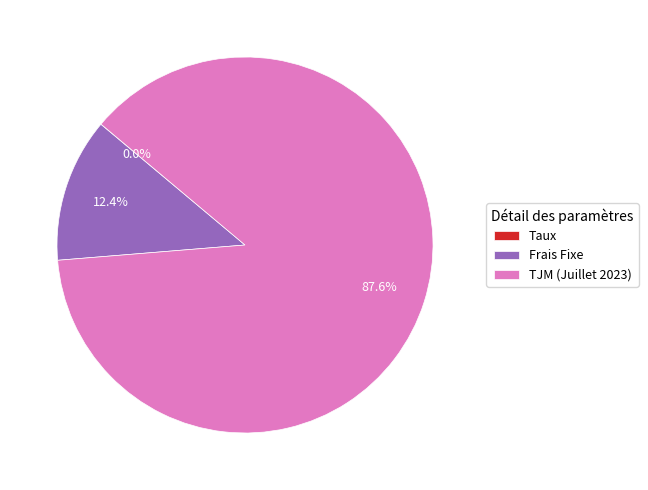

What percentage is NOT represented by Frais Fixe?

87.6%